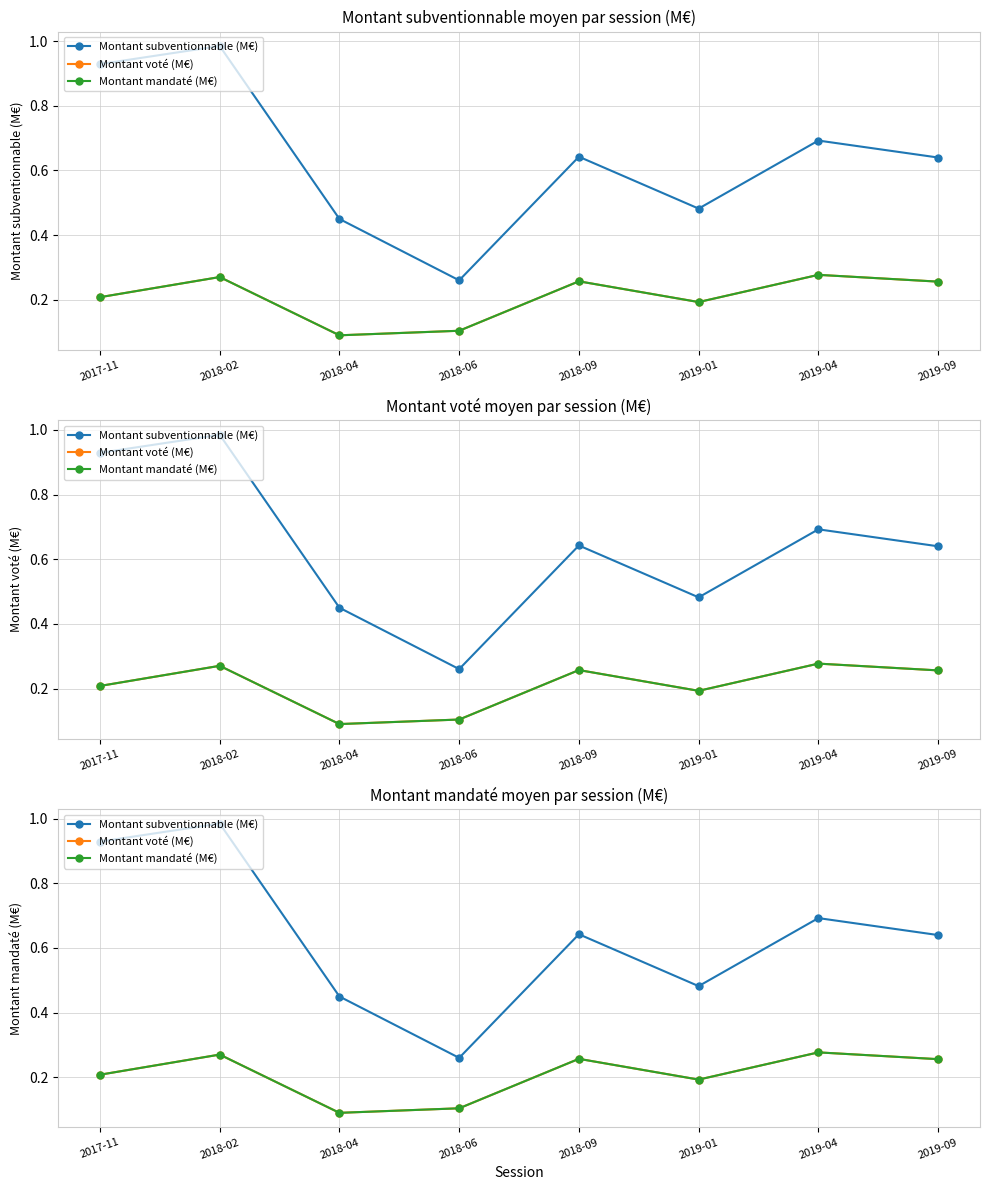

True or false: Montant mandaté (M€) and Montant subventionnable (M€) intersect in this chart.

False